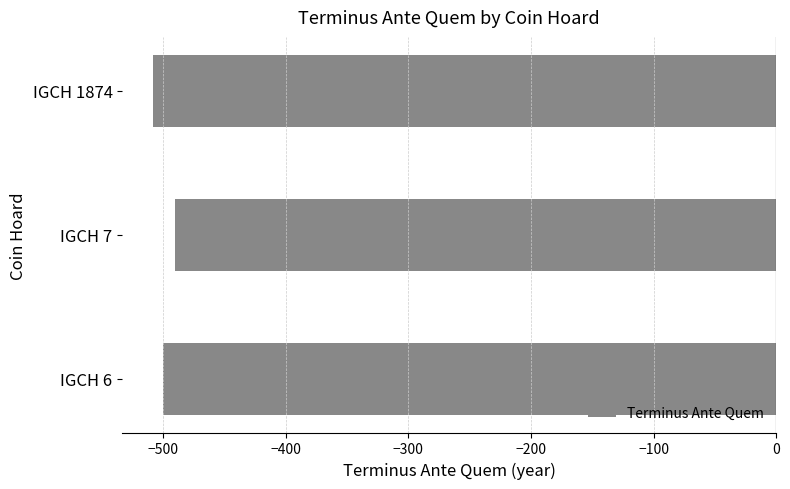

What is the greatest value displayed?

-490